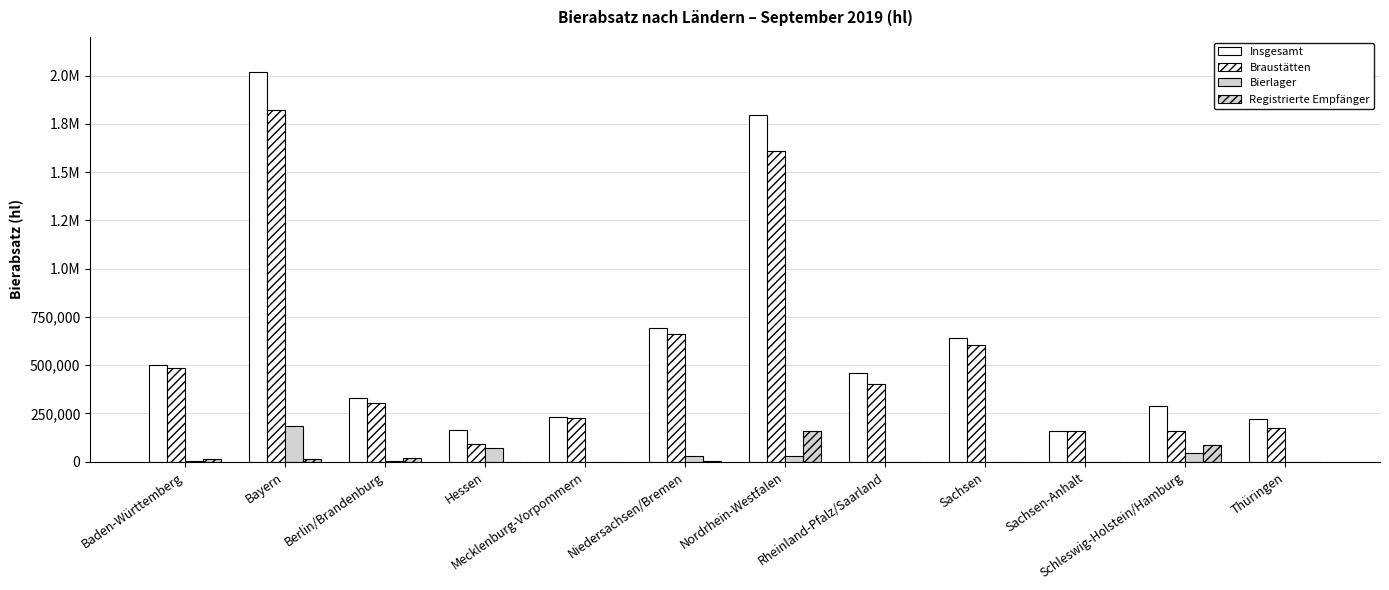

Rank the series by their maximum value, from lowest to highest.

Registrierte Empfänger, Bierlager, Braustätten, Insgesamt